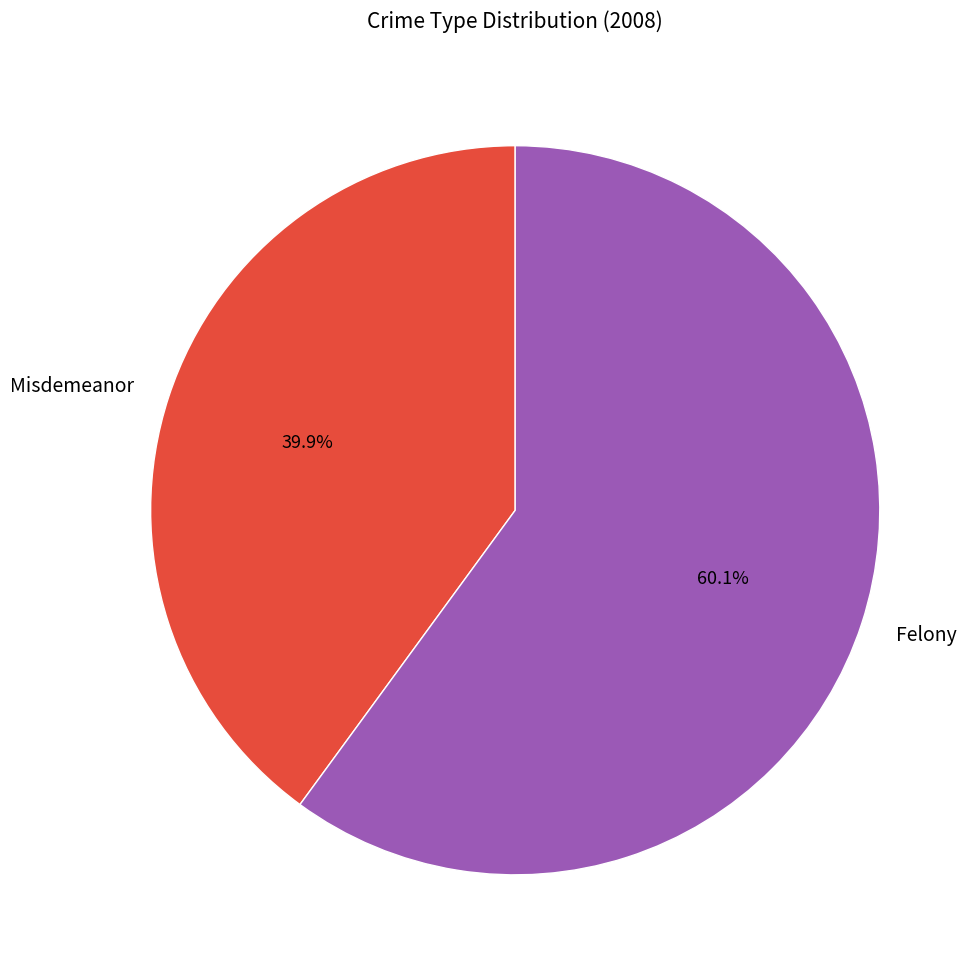

To the nearest percent, what is the difference between the largest and smallest slice percentages?

20%